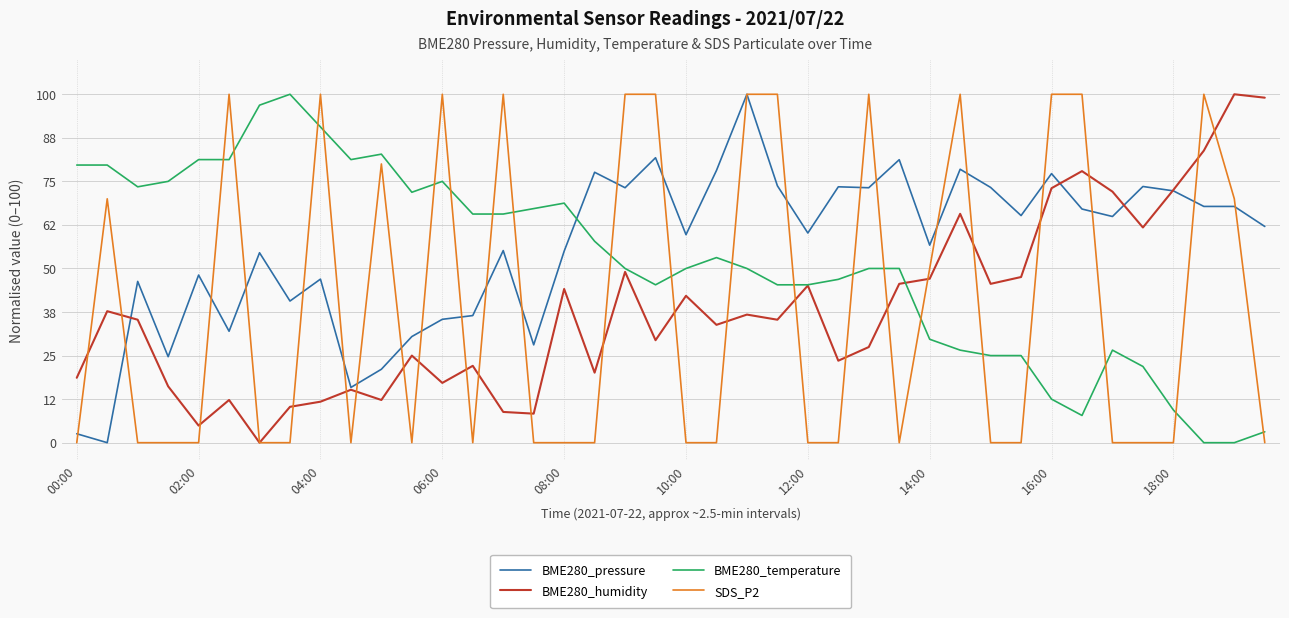

How many values in the BME280_pressure series exceed 62?

20